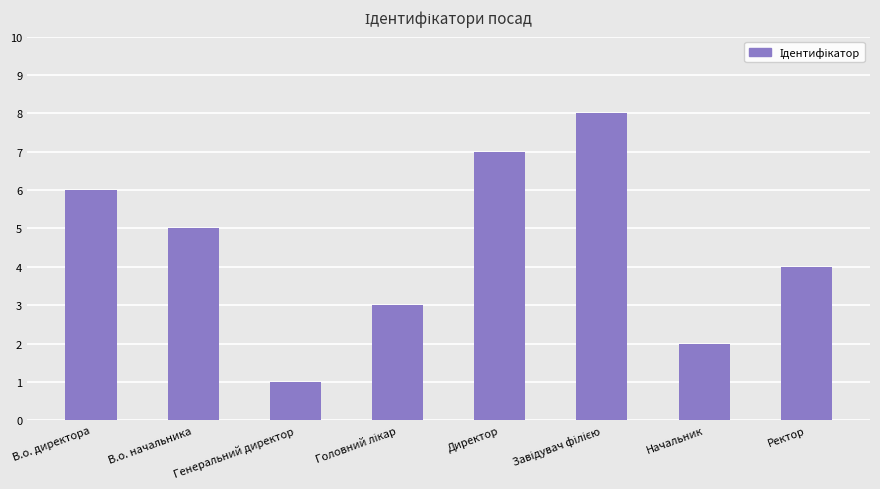

What is the difference between the maximum and minimum values?

7